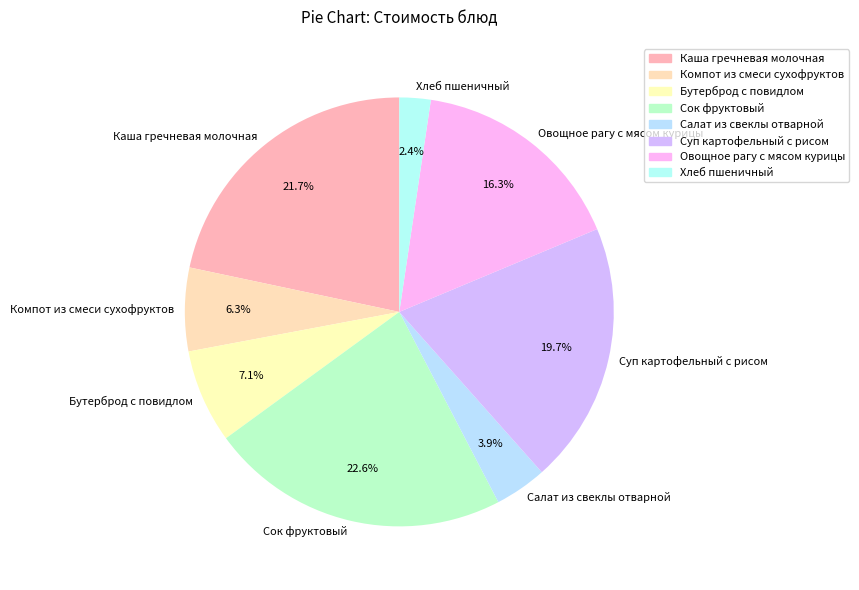

To the nearest percent, what is the combined percentage of Суп картофельный с рисом and Овощное рагу с мясом курицы?

36%